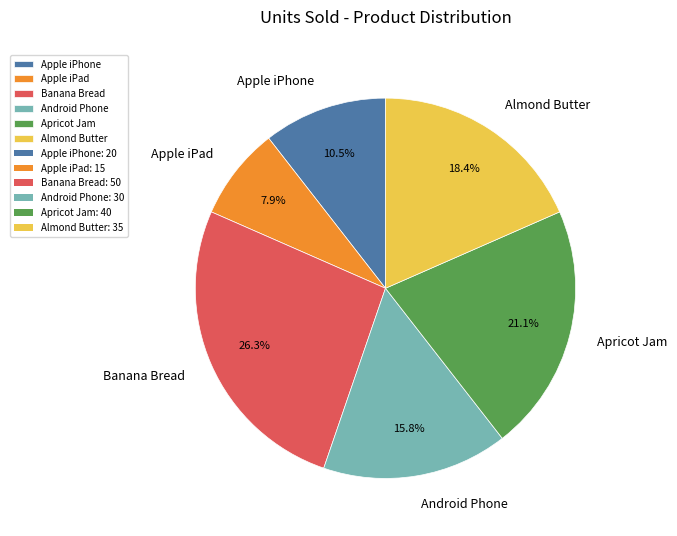

How much of the chart is everything except Apple iPhone?

89.5%